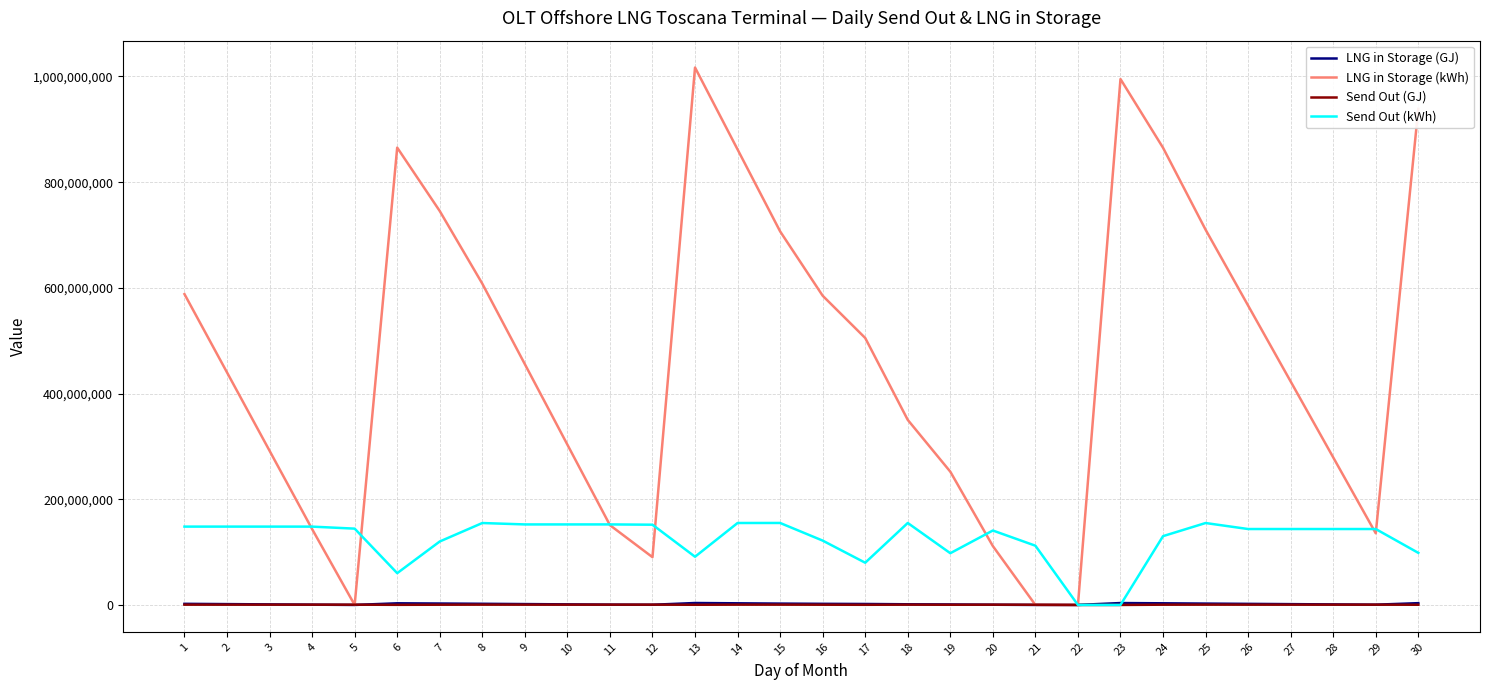

The value of Send Out (kWh) at 8 is 67397539.7. True or false?

False